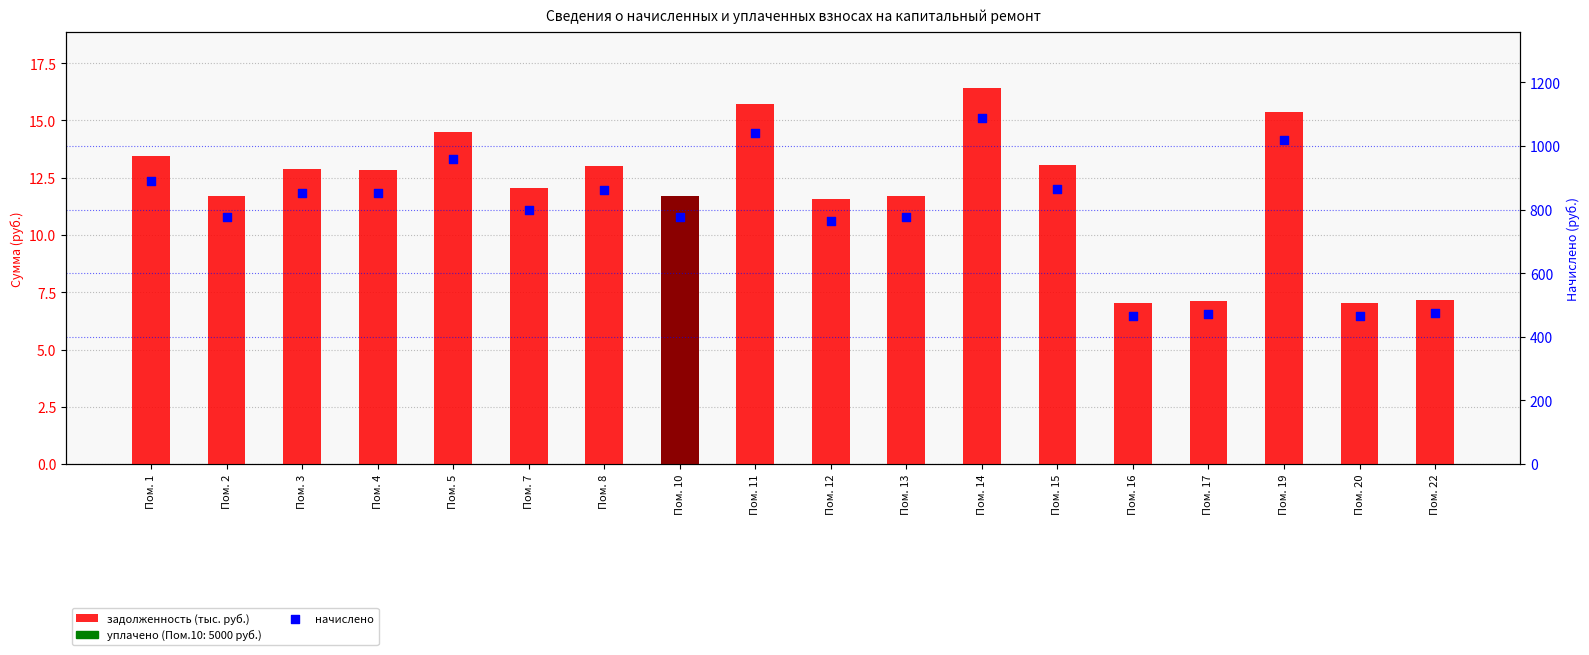

At how many categories does at least one series exceed 71?

18